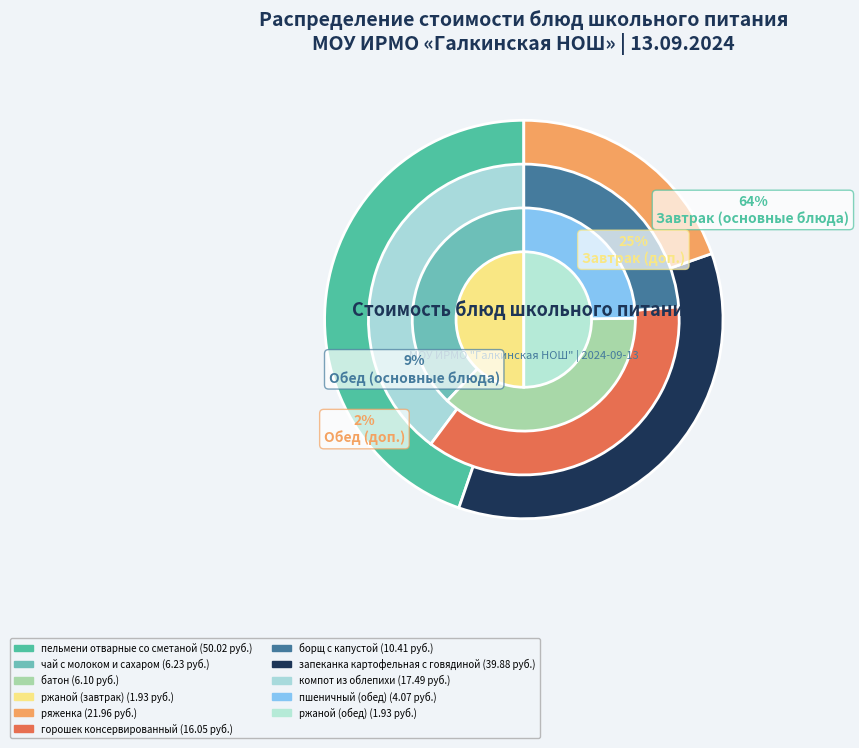

Which category has the smallest portion of the pie?

ржаной (завтрак)